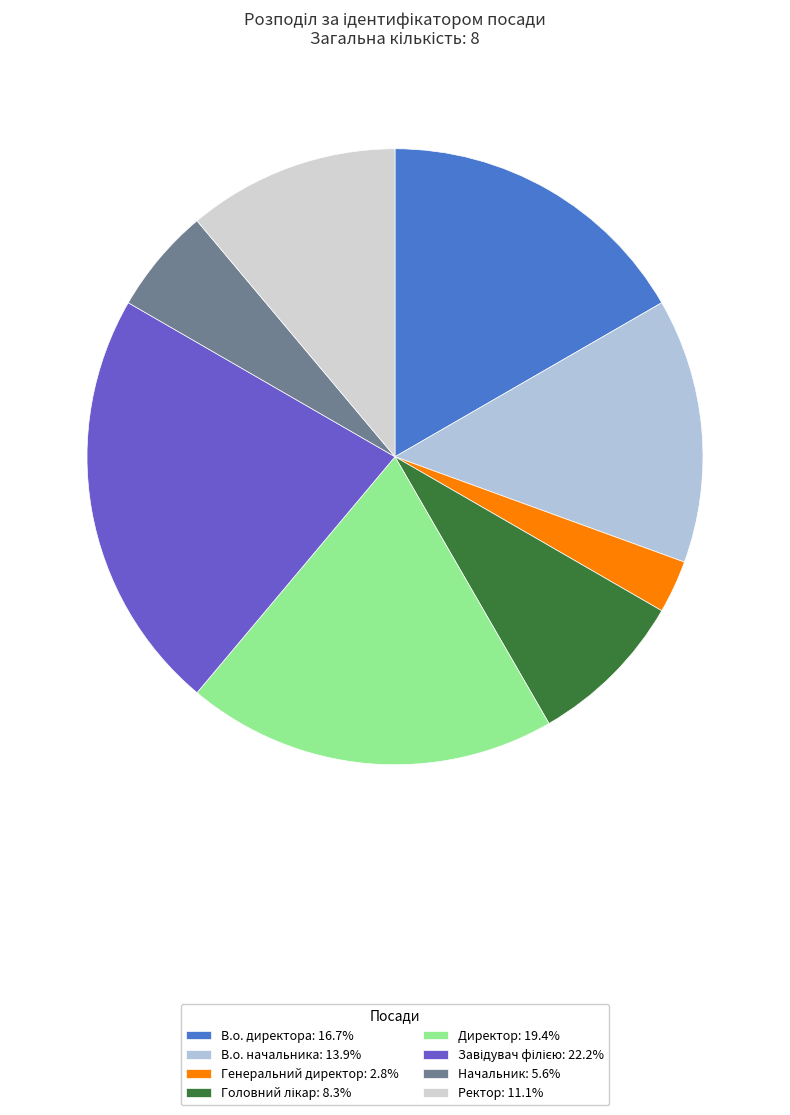

Count the number of slices in the pie.

8